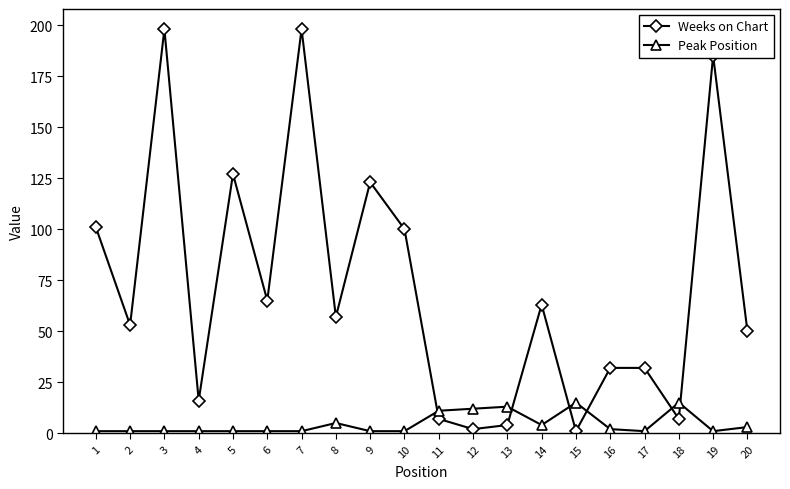

At how many categories does at least one series exceed 188?

2